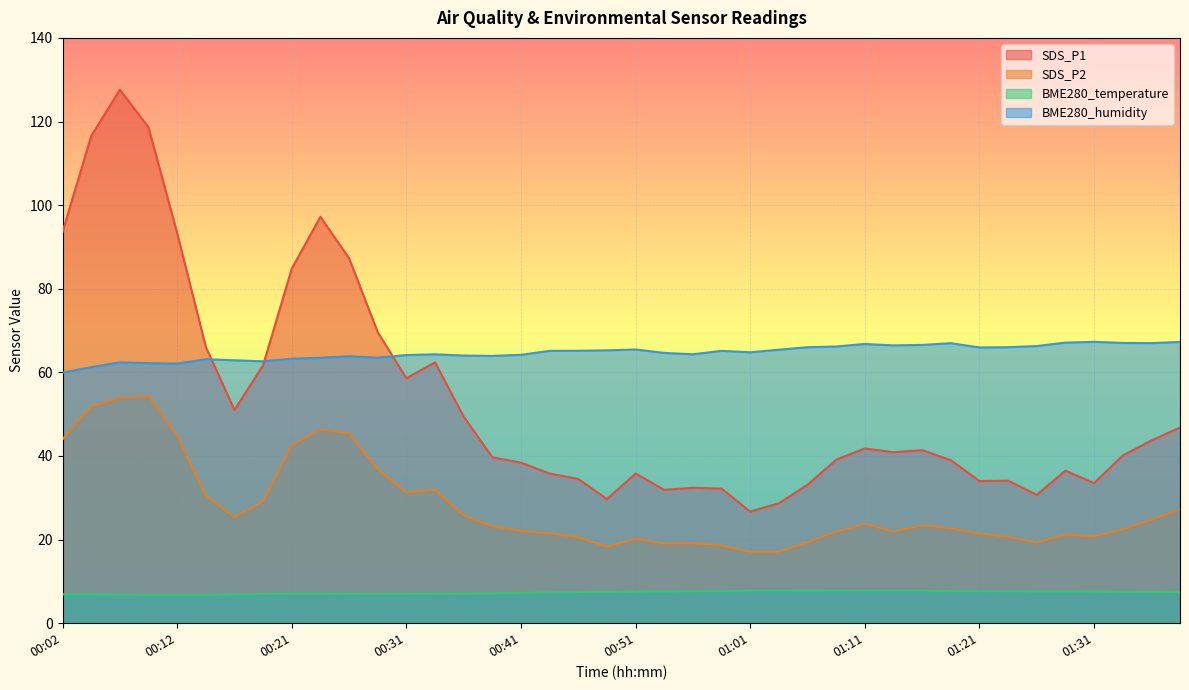

True or false: SDS_P2 and SDS_P1 intersect in this chart.

False